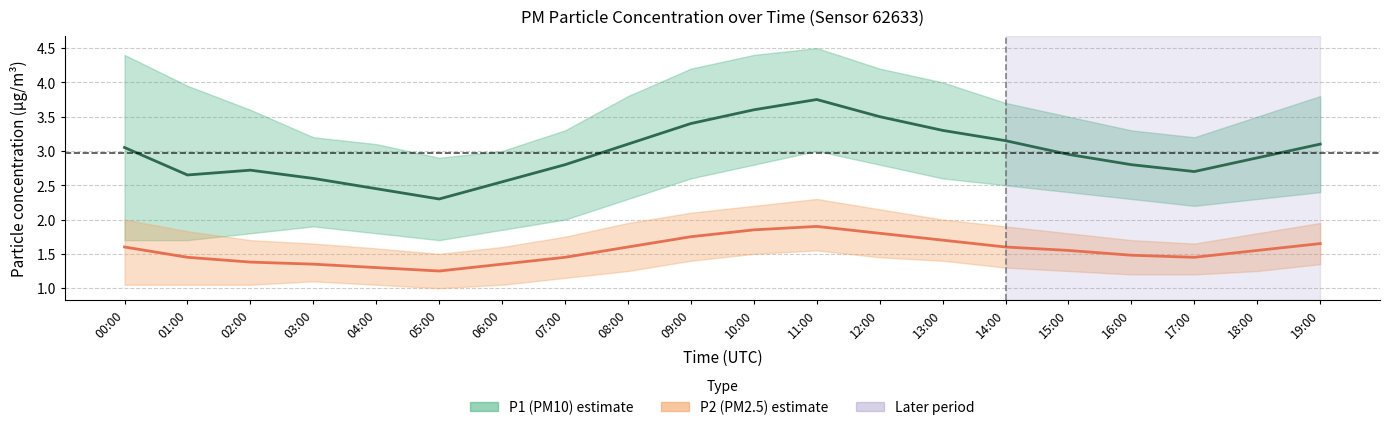

Where is the first local maximum for P1 (PM10)?

02:00